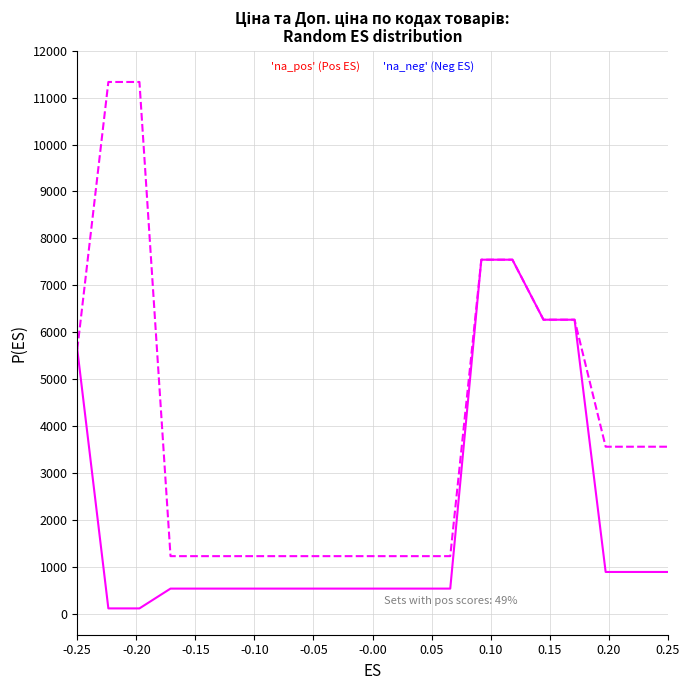

Which series has the widest spread of values?

'na_neg' (Neg ES)